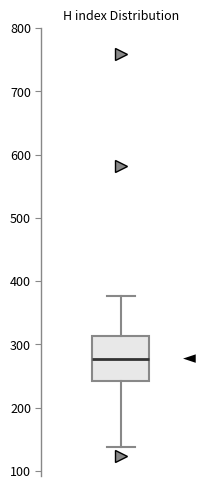

Read this box plot against the y-axis: the position of the median line, the range covered by the box, and the ends of both whiskers. The values are not printed on the chart, so give them approximately, as read against the axis.

median 280, box 240 to 310, whiskers 140 to 380